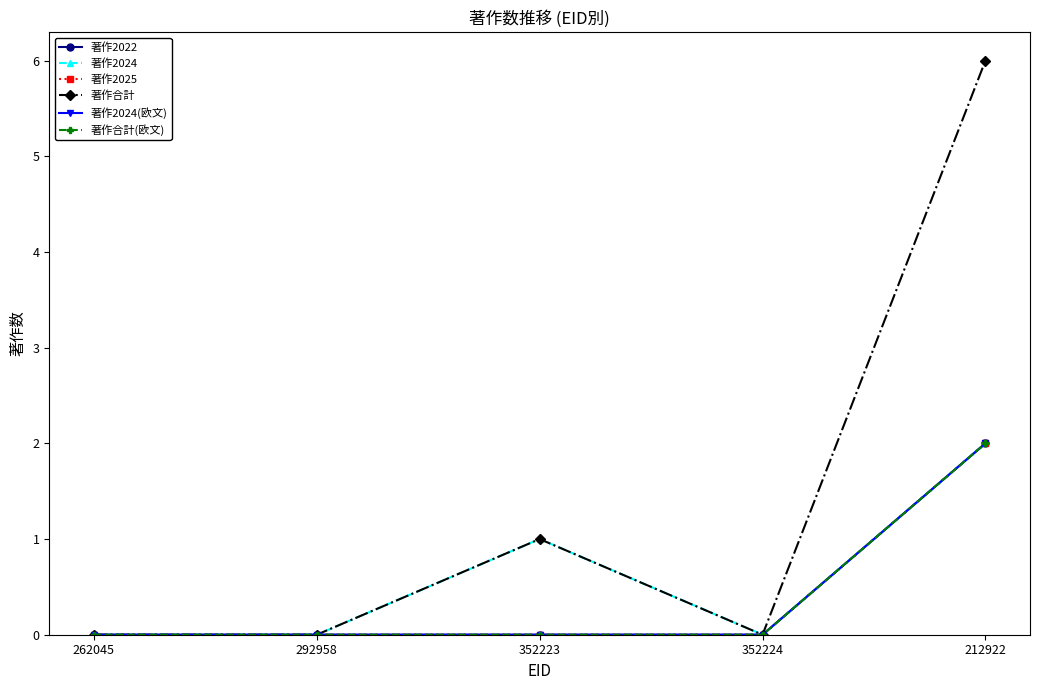

What is the label of the 2nd point from the right?

352224